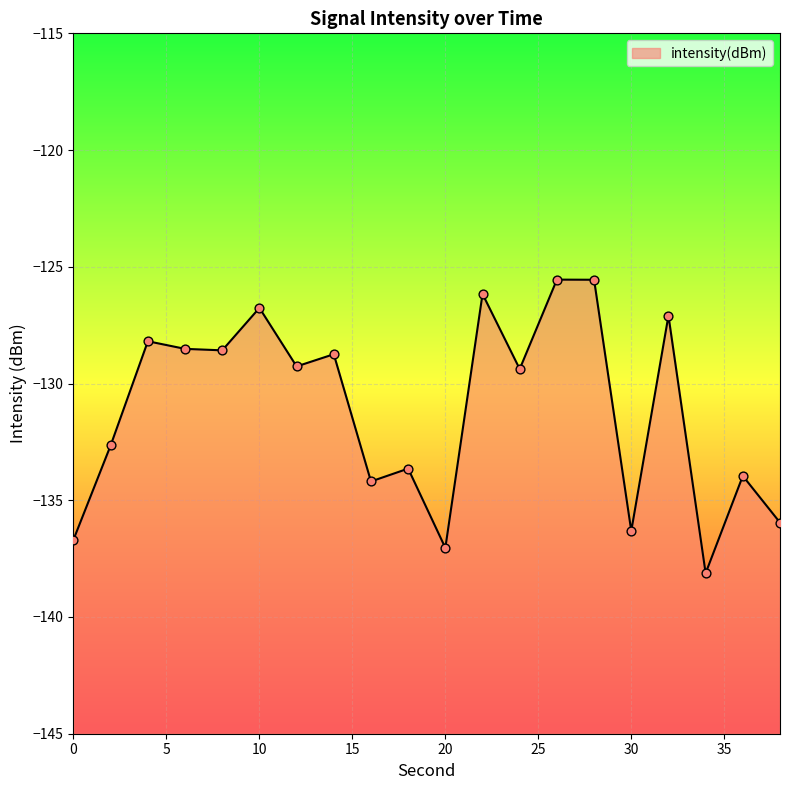

Between 6 and 28, which is larger?

28